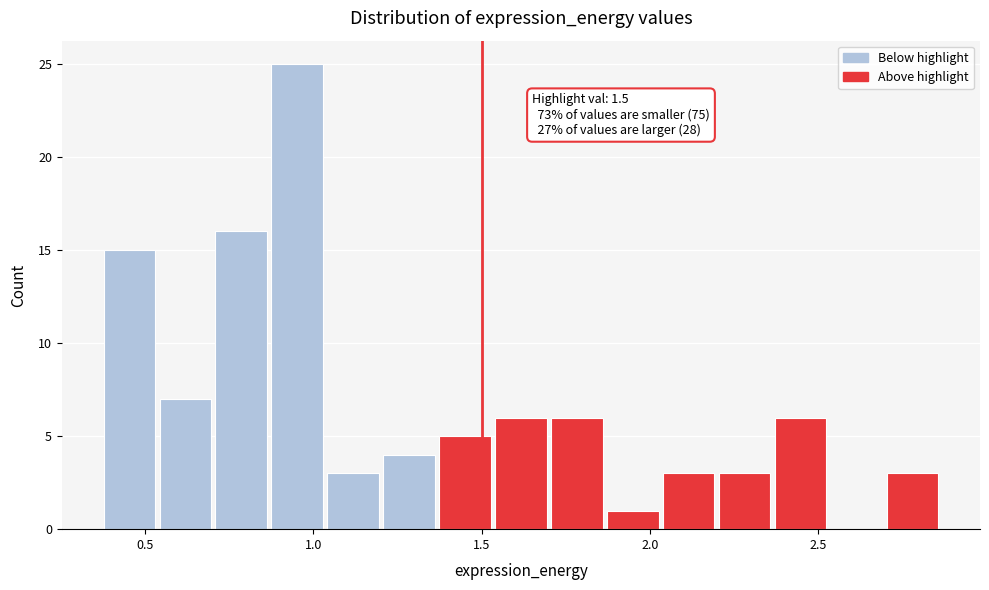

Around what value on the x-axis is the tallest bar? Give the approximate position of its centre, as read against the axis.

0.95